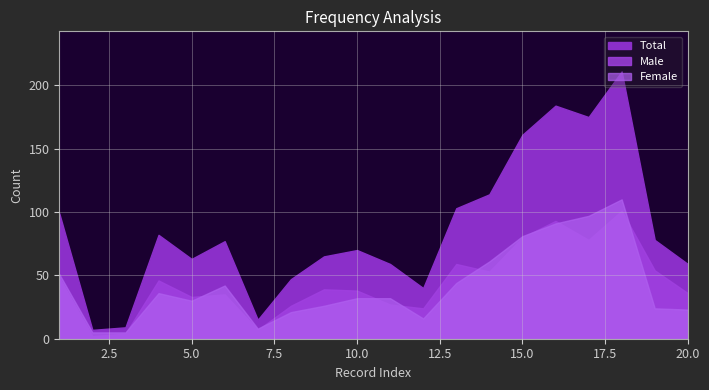

How many interior local valleys does the Total series have?

5